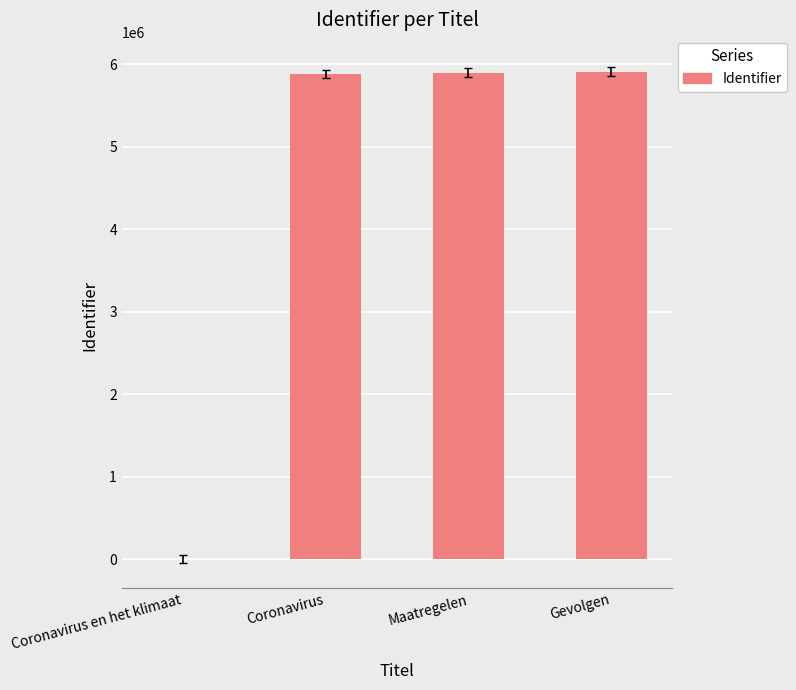

What is the approximate value at Coronavirus?

5882522